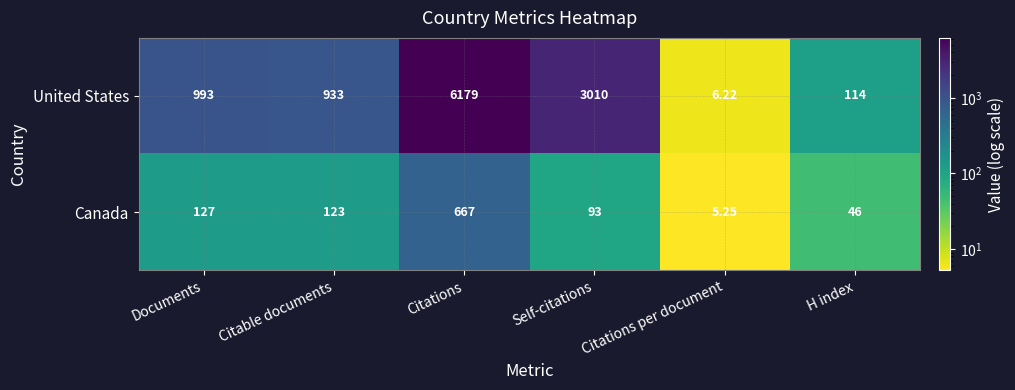

List the series in order of their overall mean, highest first.

United States, Canada